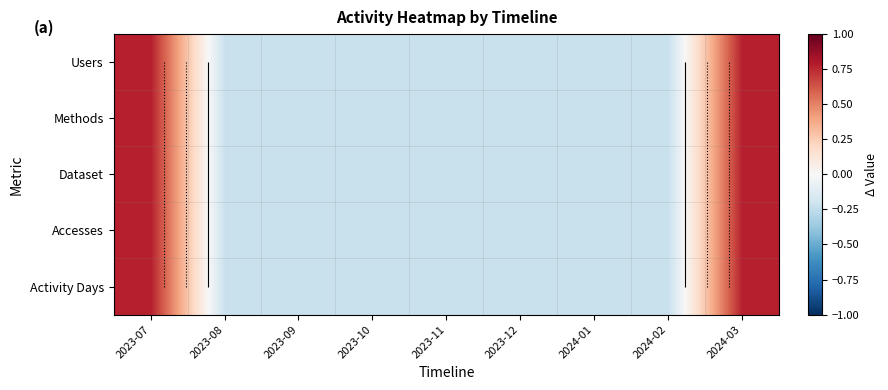

True or false: Users has a value of -0.1 at 2023-12.

False